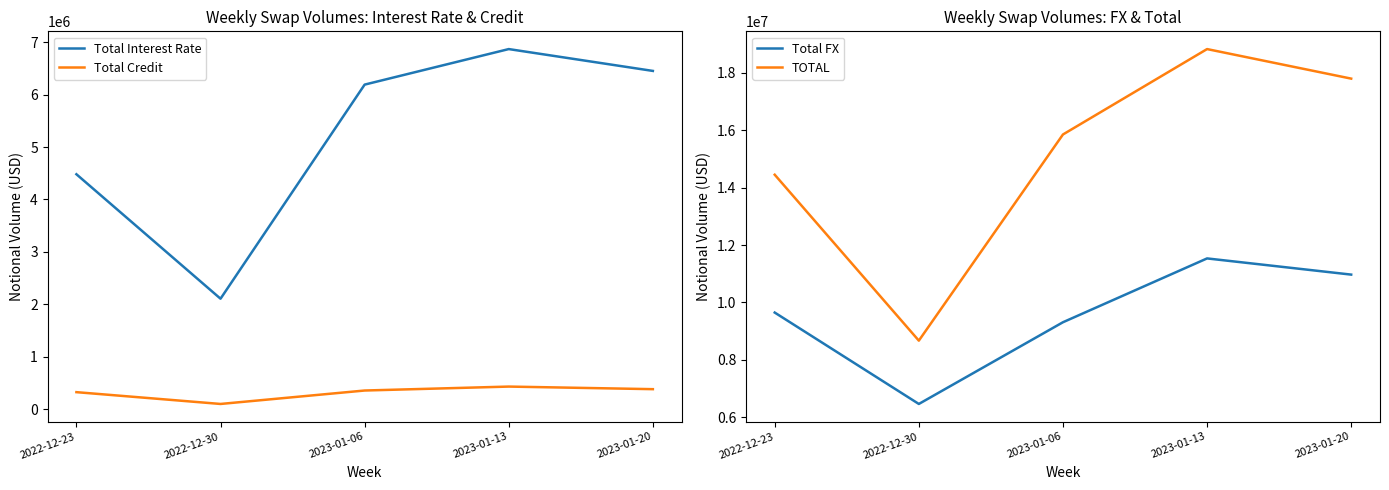

What is the difference between the maximum and minimum values in the Total Interest Rate series?

4760273